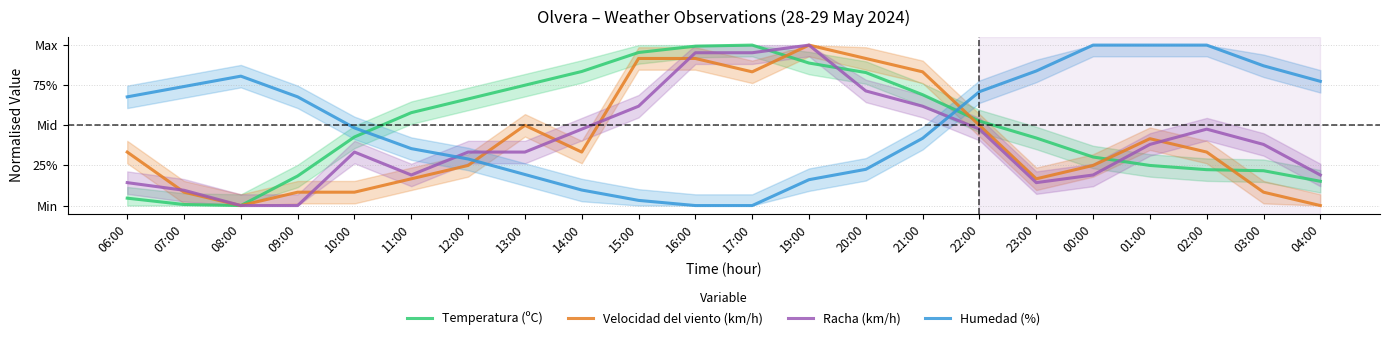

What are all the series names shown in the legend?

Temperatura (ºC), Velocidad del viento (km/h), Racha (km/h), Humedad (%)